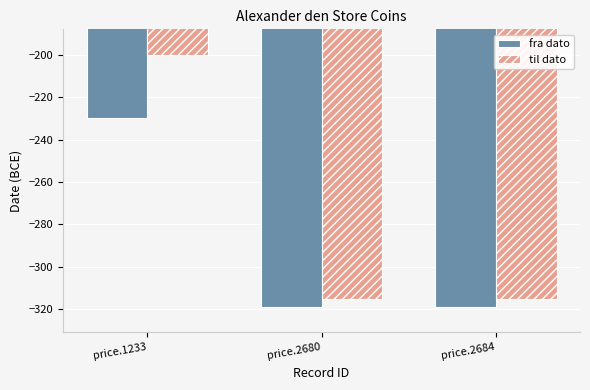

Is the value of fra dato at price.2680 greater than the value of til dato at price.2684?

No